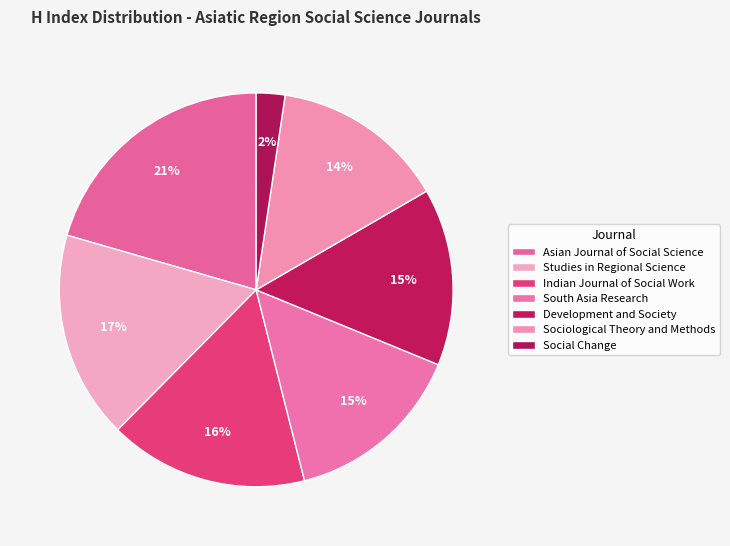

Approximately how many times larger is the value at Sociological Theory and Methods compared to Studies in Regional Science?

0.8